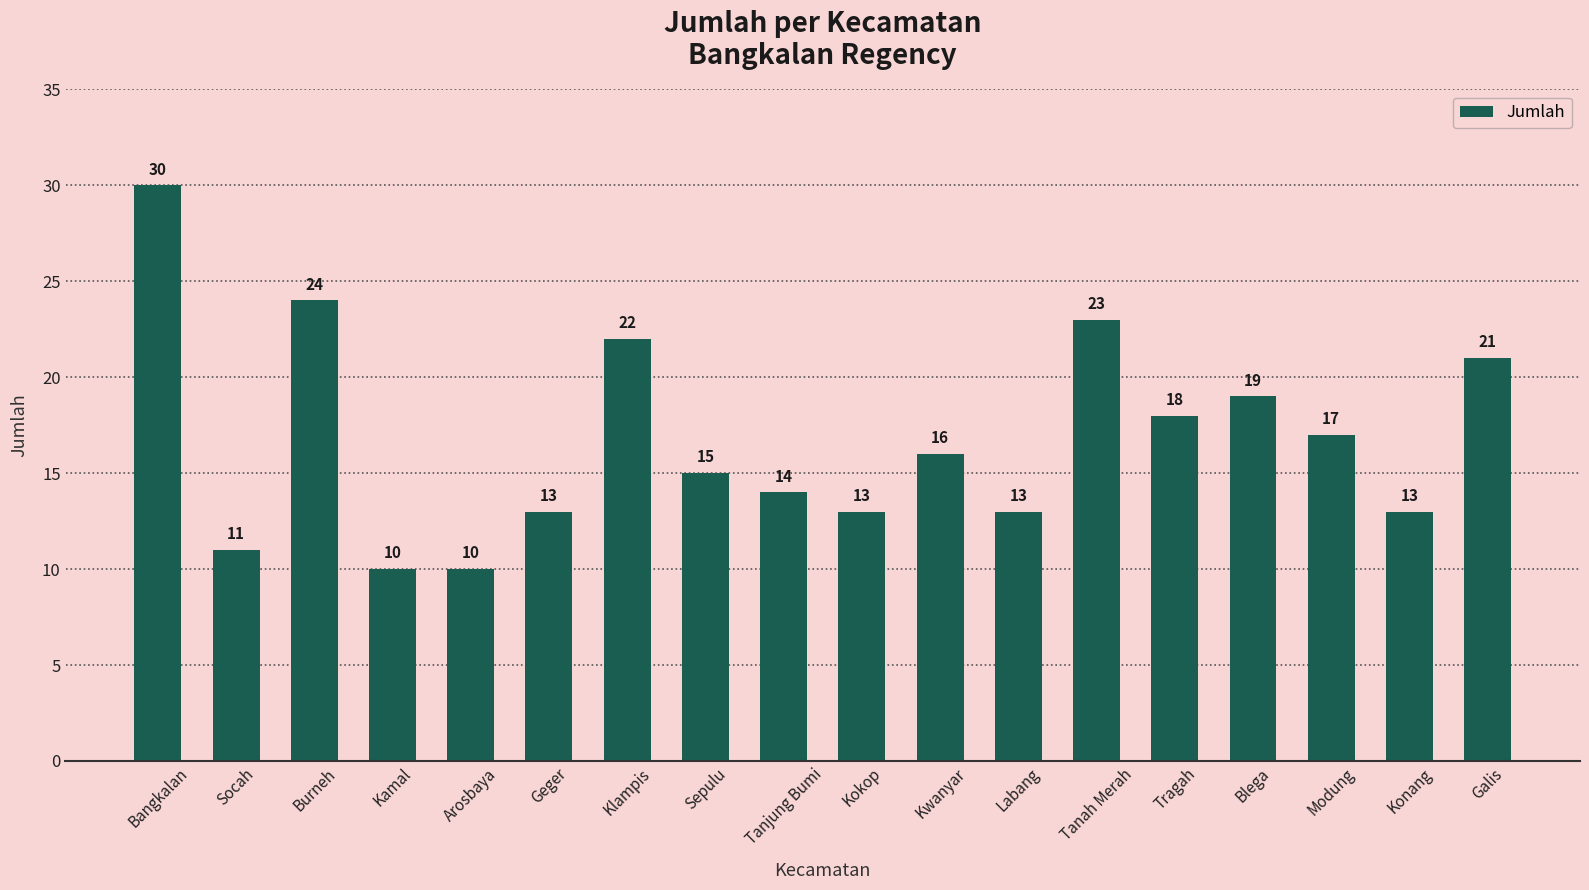

Are the bars horizontal?

No